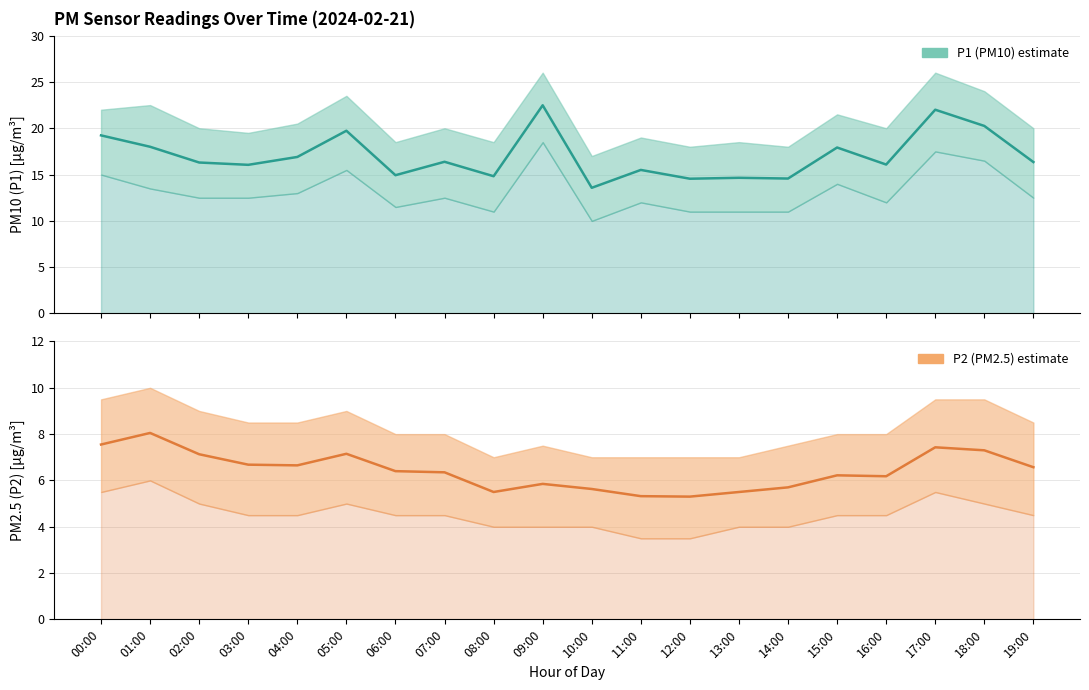

Does the chart have visible grid lines?

Yes